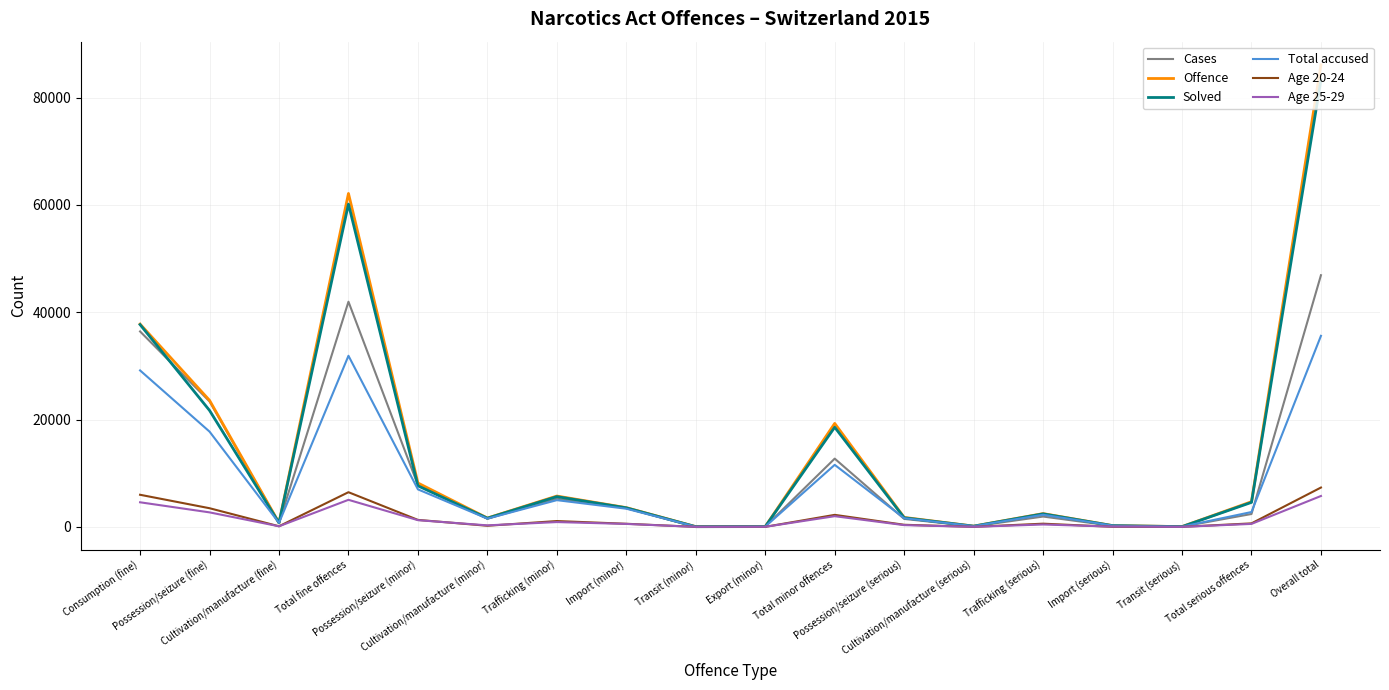

Which series has the widest spread of values?

Offence